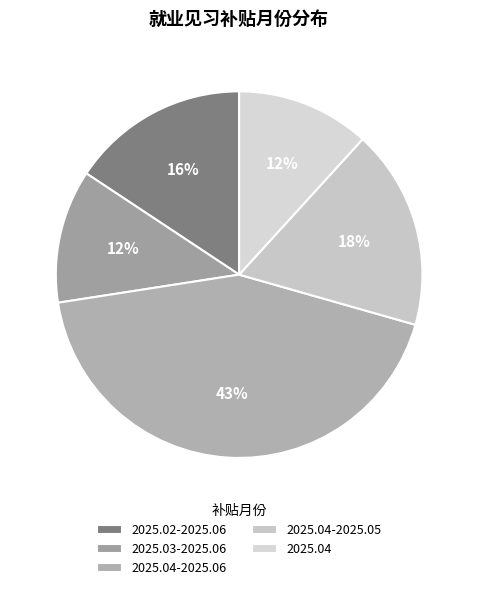

The 2025.02-2025.06 slice represents 28% of the pie. True or false?

False